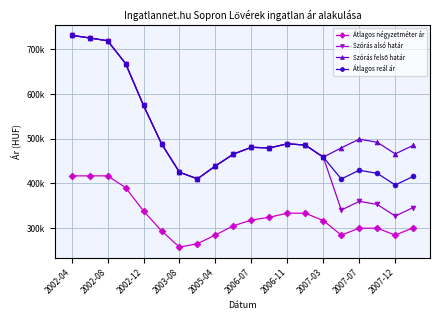

Is this an area chart (filled region under the line)?

No